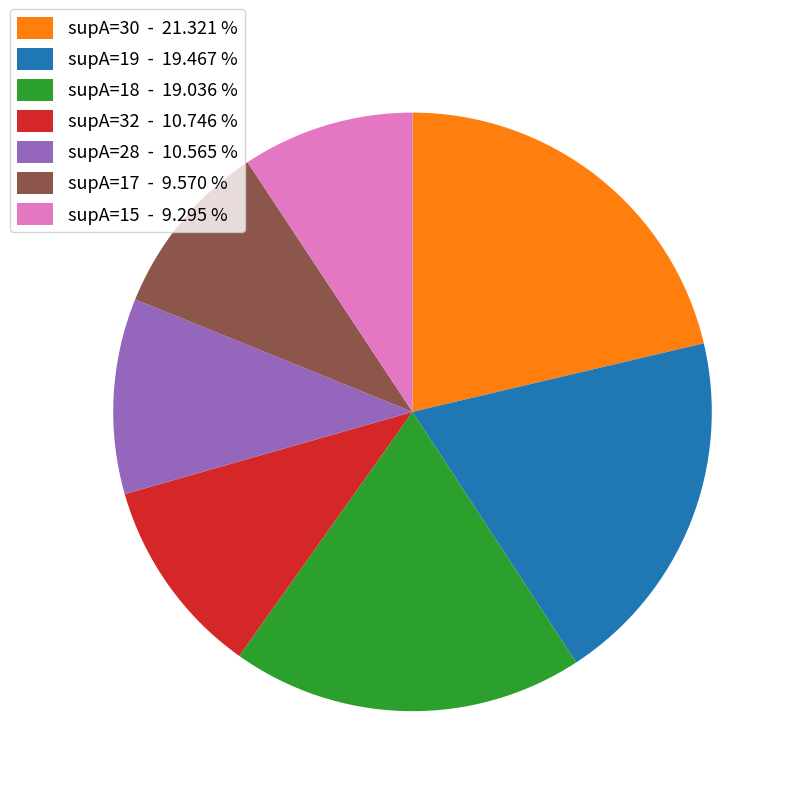

Is there a majority slice in this chart?

No